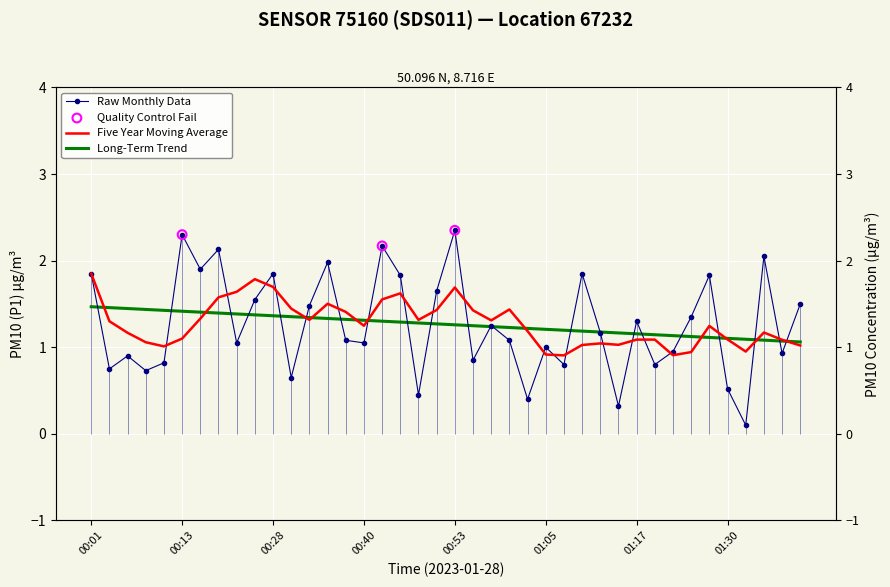

What is the change in value from 01:05 to 01:39?

+0.5